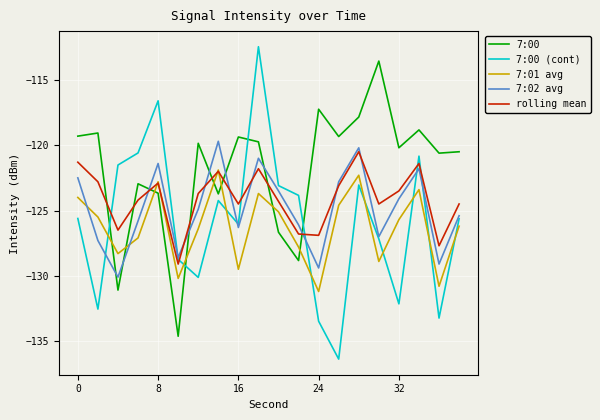

Which series has the largest range (max minus min)?

7:00 (cont)